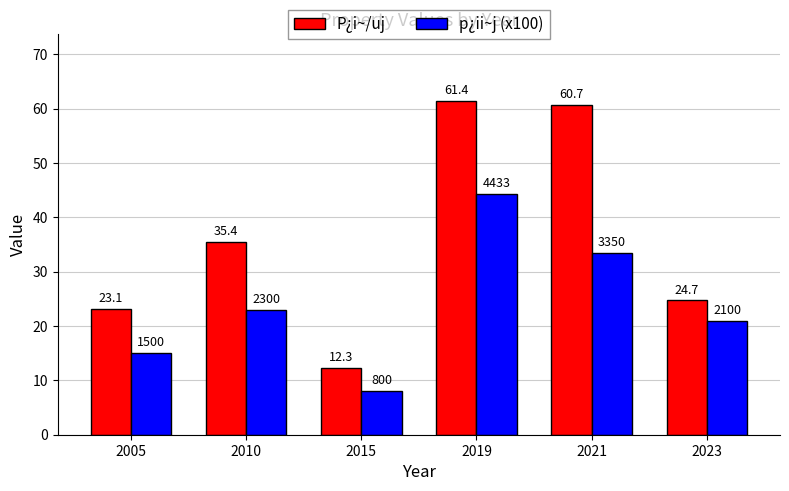

How many groups of bars are there?

6